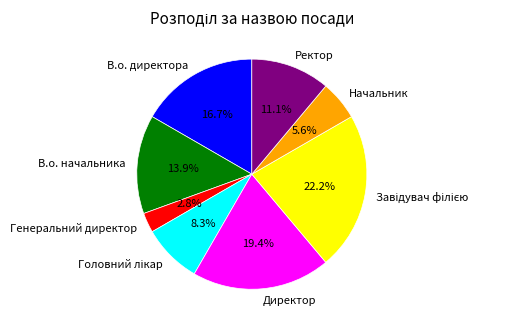

To the nearest percent, what percentage of the pie is В.о. директора?

17%